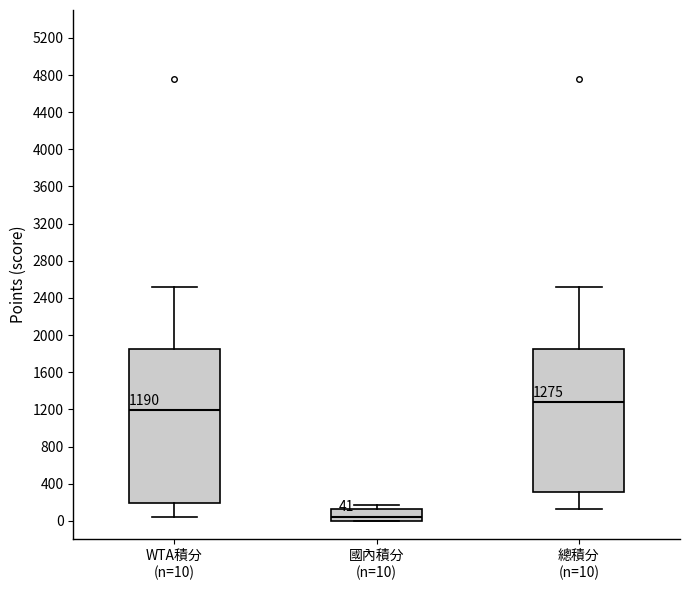

Which box's median line is the lowest?

國內積分 (n=10)